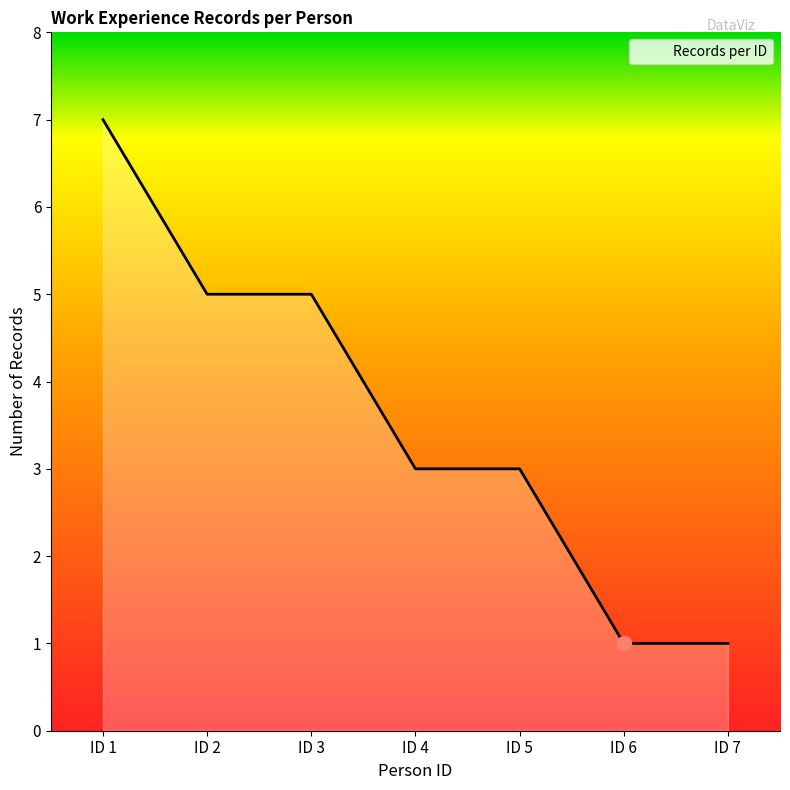

What is the ratio of the value at ID 2 to the value at ID 7?

5.0